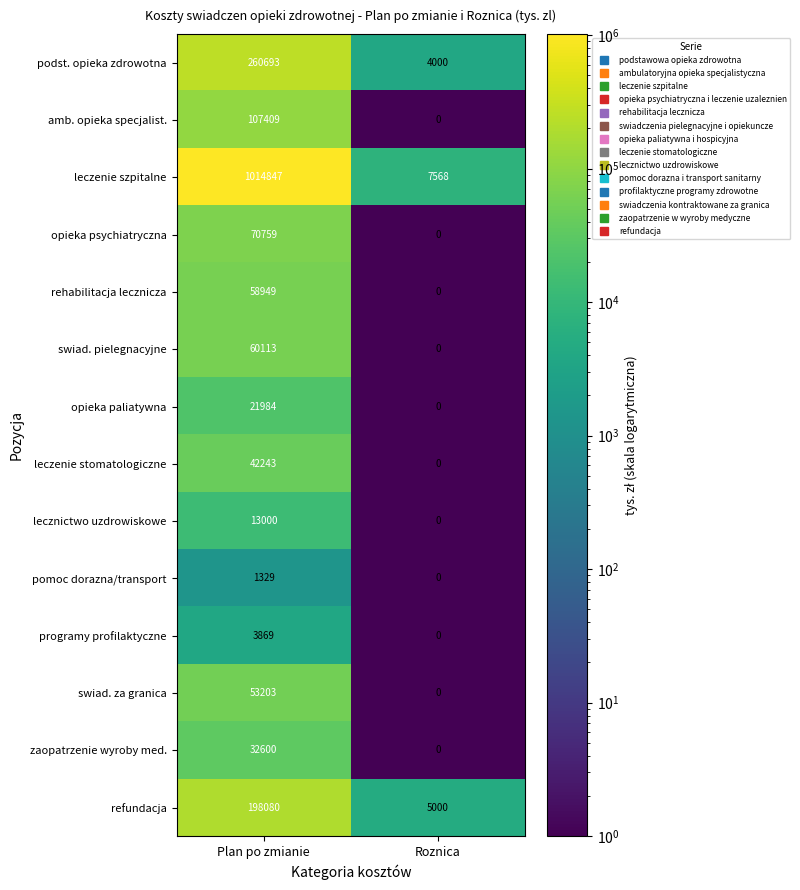

What is the sum of the amb. opieka specjalist. values at Plan po zmianie and Roznica?

107409